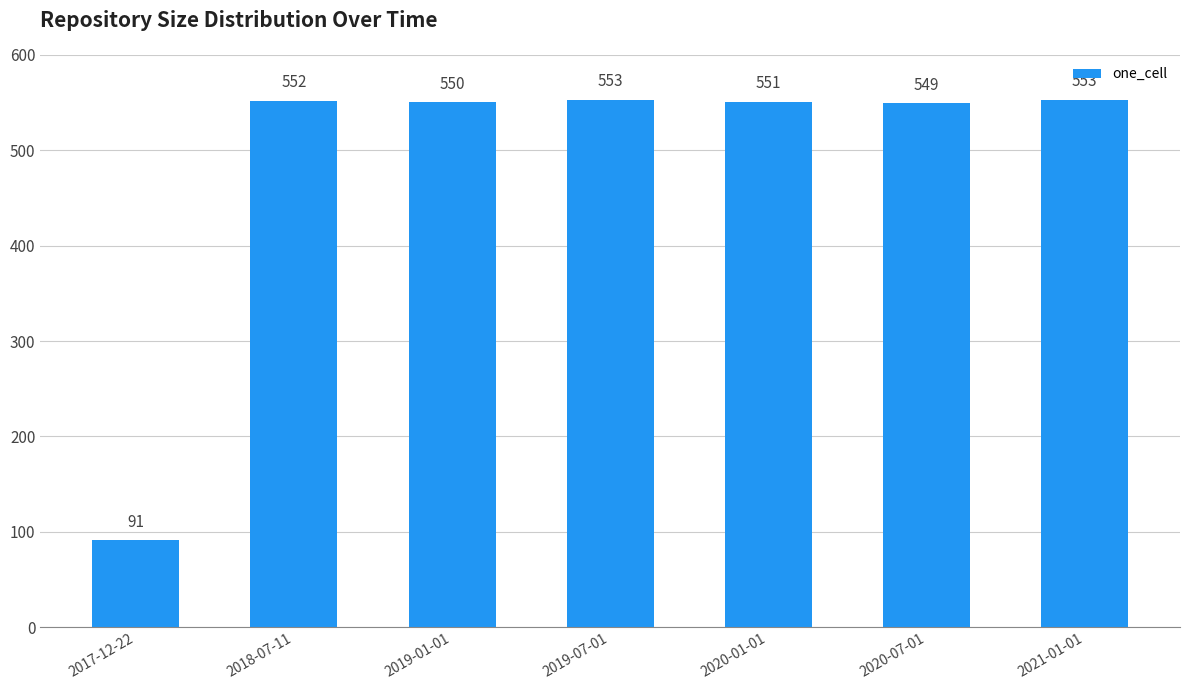

At which label does the data first exceed 551?

2018-07-11